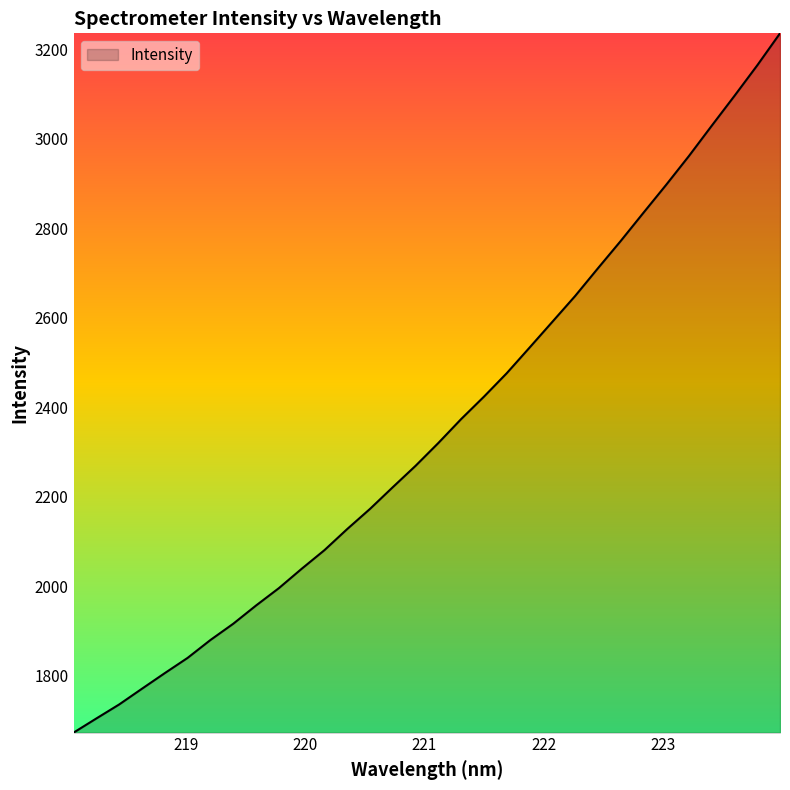

What is the sum of all values?

75244.3